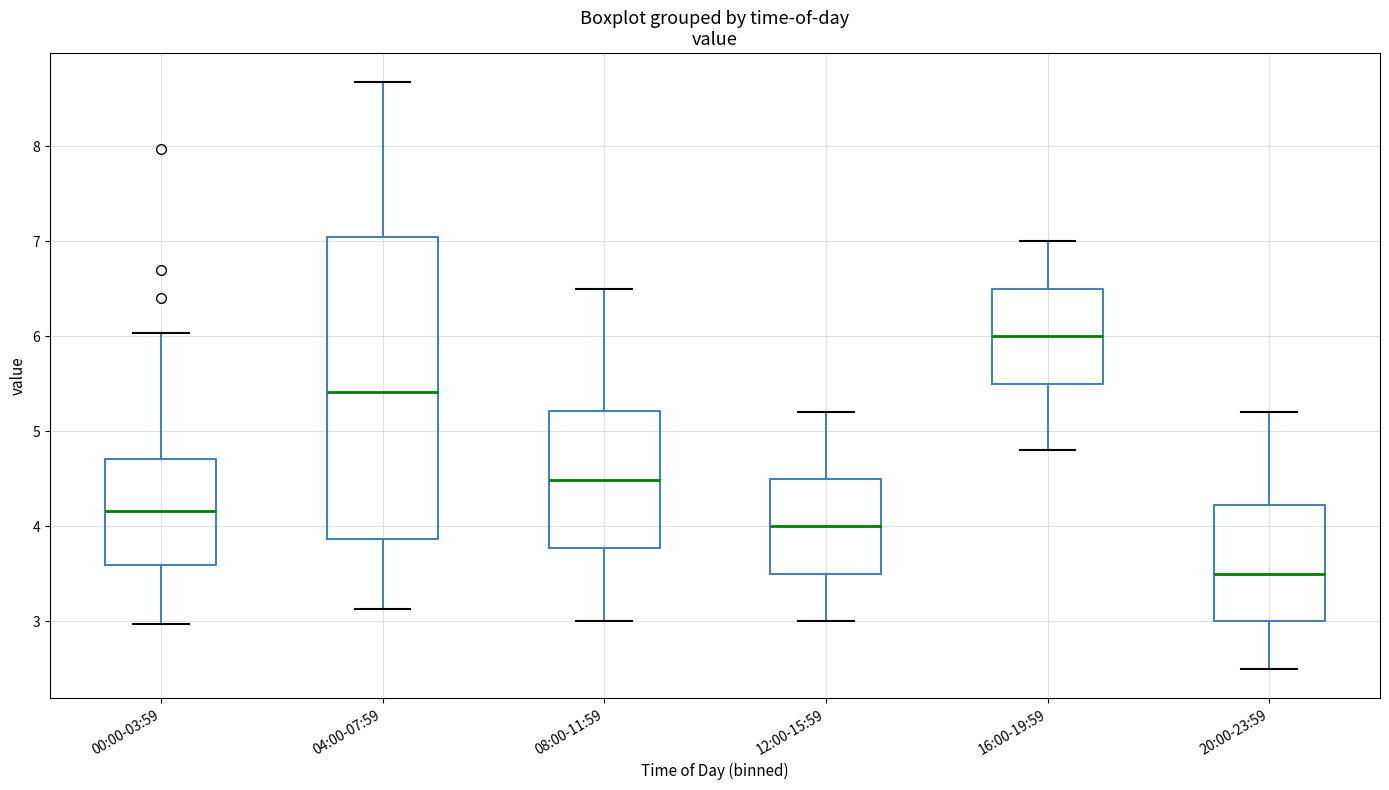

Which box's median line is the highest?

16:00-19:59